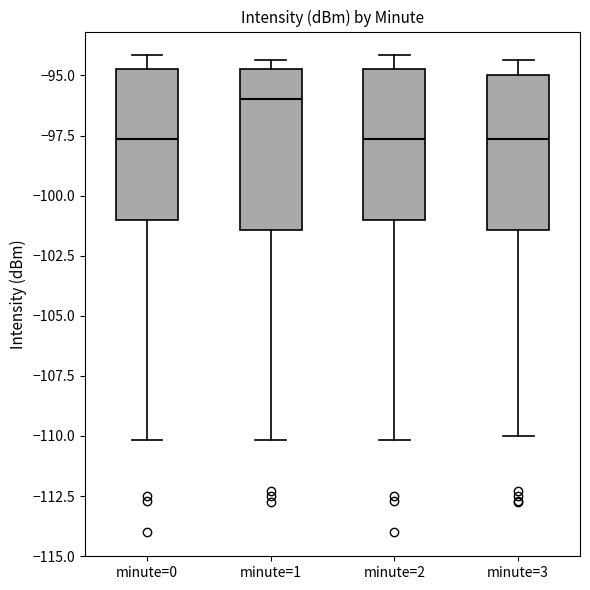

Where is the lower edge of the box for minute=0 on the y-axis? The values are not printed on the chart, so give them approximately, as read against the axis.

-101.0